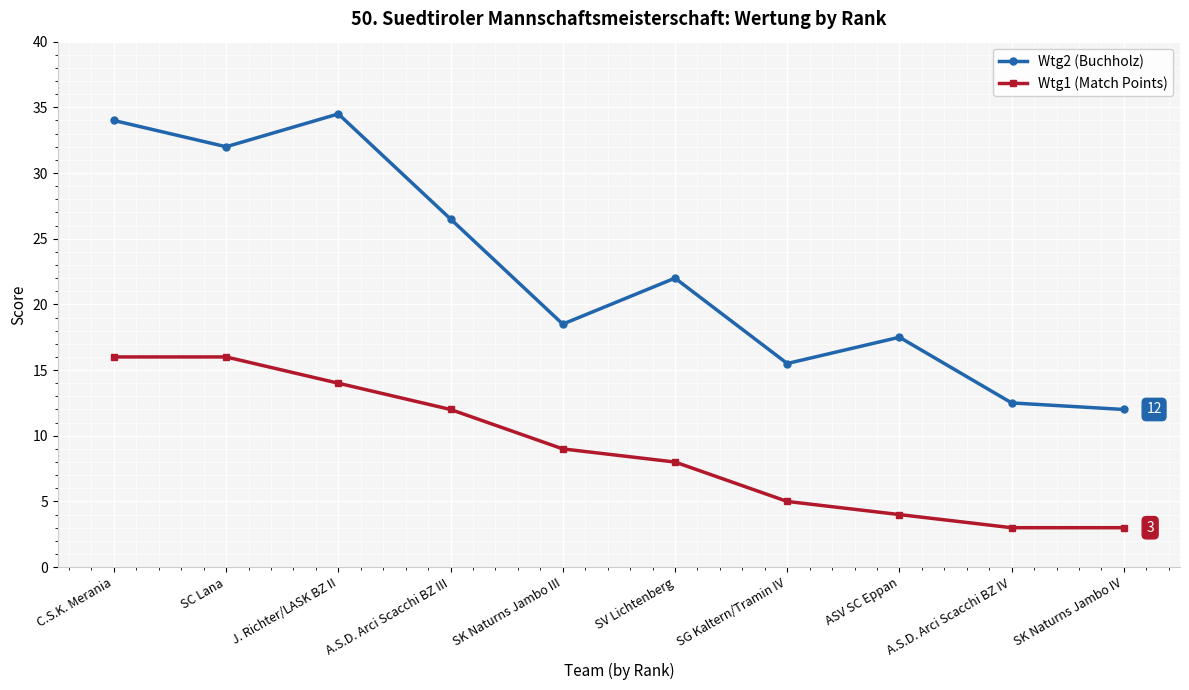

At SV Lichtenberg, list the series in order from smallest to largest.

Wtg1 (Match Points), Wtg2 (Buchholz)